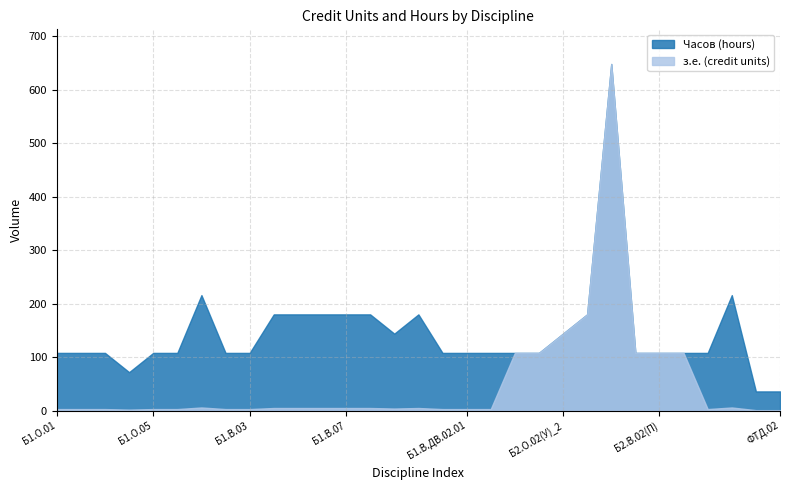

Between Б2.О.01(У) and Б2.О.03(П), which series saw the biggest shift?

з.е. (credit units)